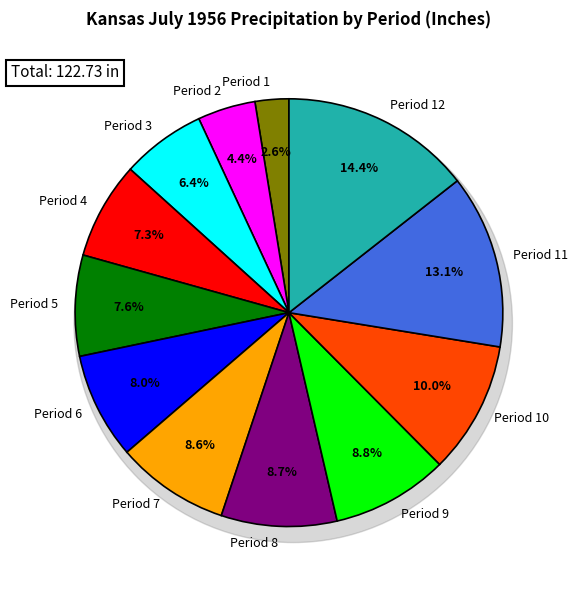

Which slice is the smallest?

Period 1